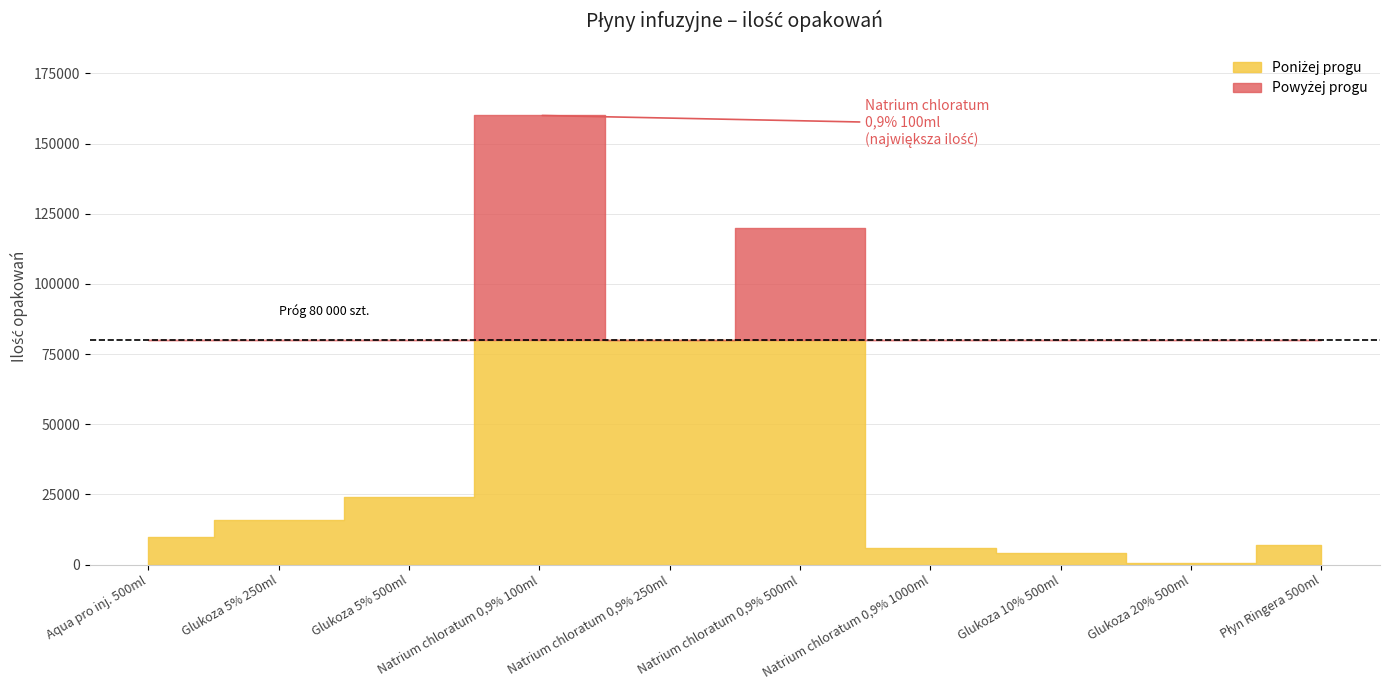

What is the difference between the maximum and minimum values?

159300